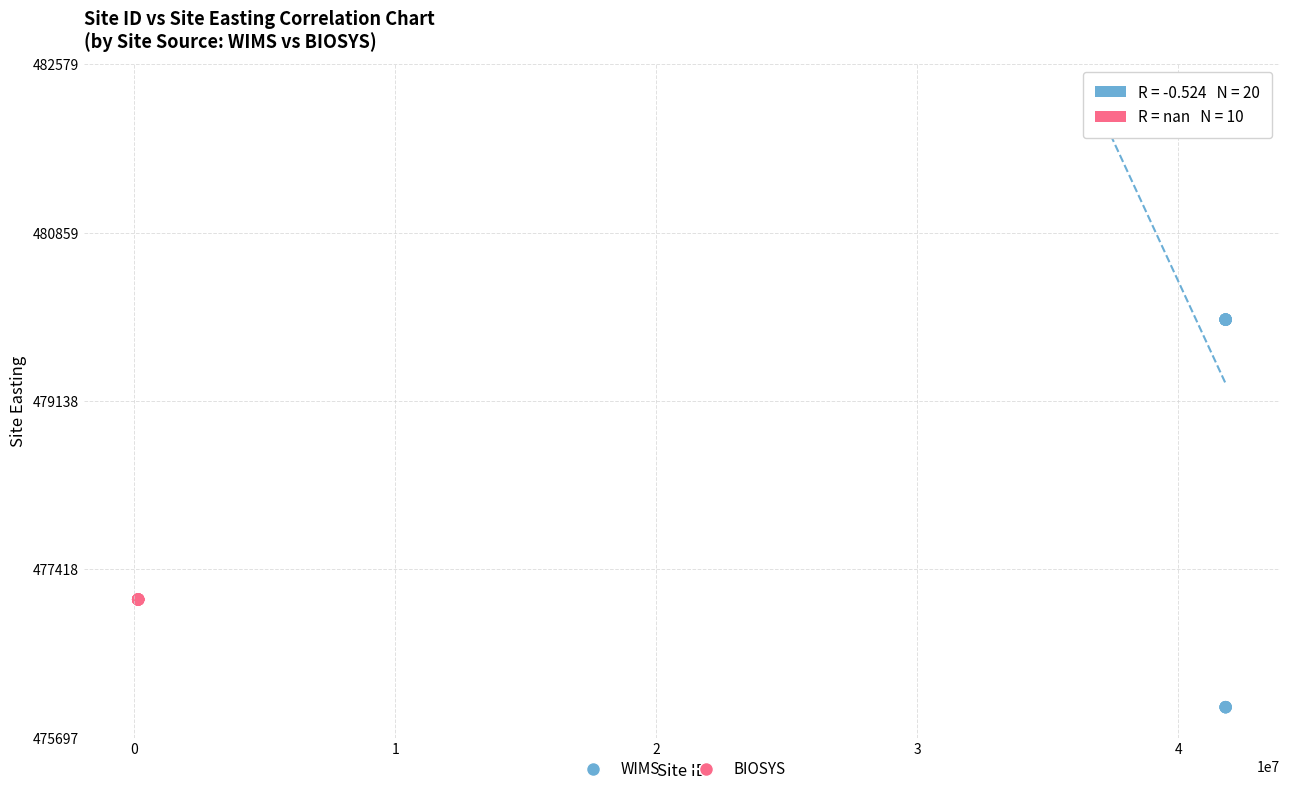

Which series reaches the maximum Y coordinate?

WIMS